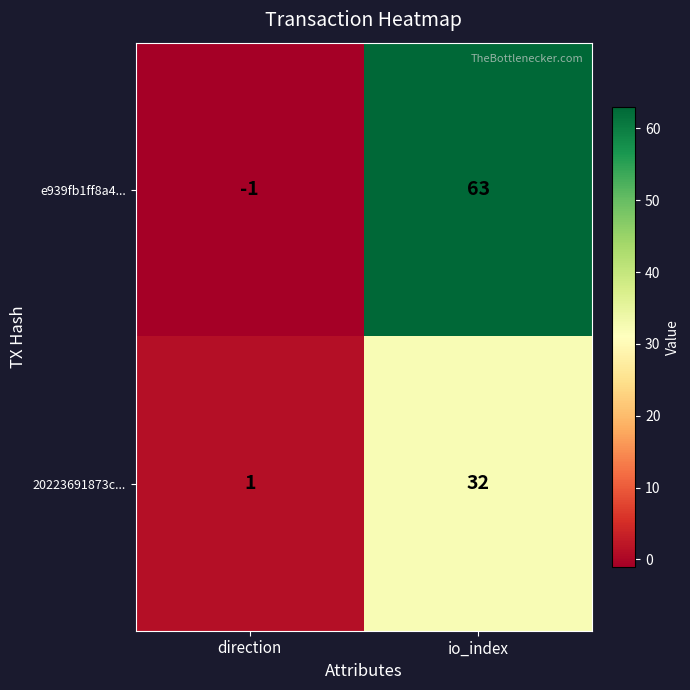

How many positive values does the e939fb1ff8a4... series have?

1